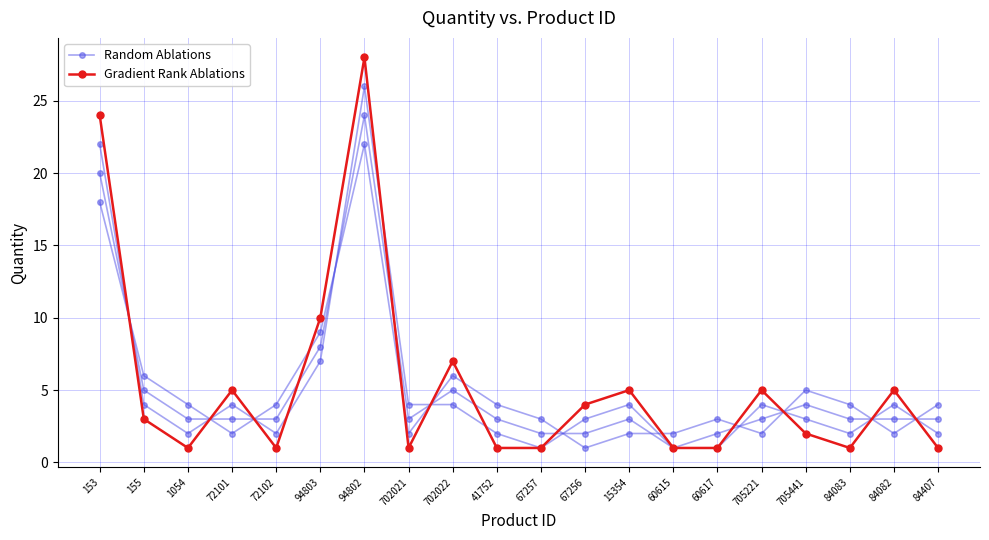

Reading left to right, extract all data points from this chart.

Random Ablations: 20	5	3	3	3	8	24	3	5	3	2	2	3	1	2	3	4	3	3	3
Gradient Rank Ablations: 24	3	1	5	1	10	28	1	7	1	1	4	5	1	1	5	2	1	5	1